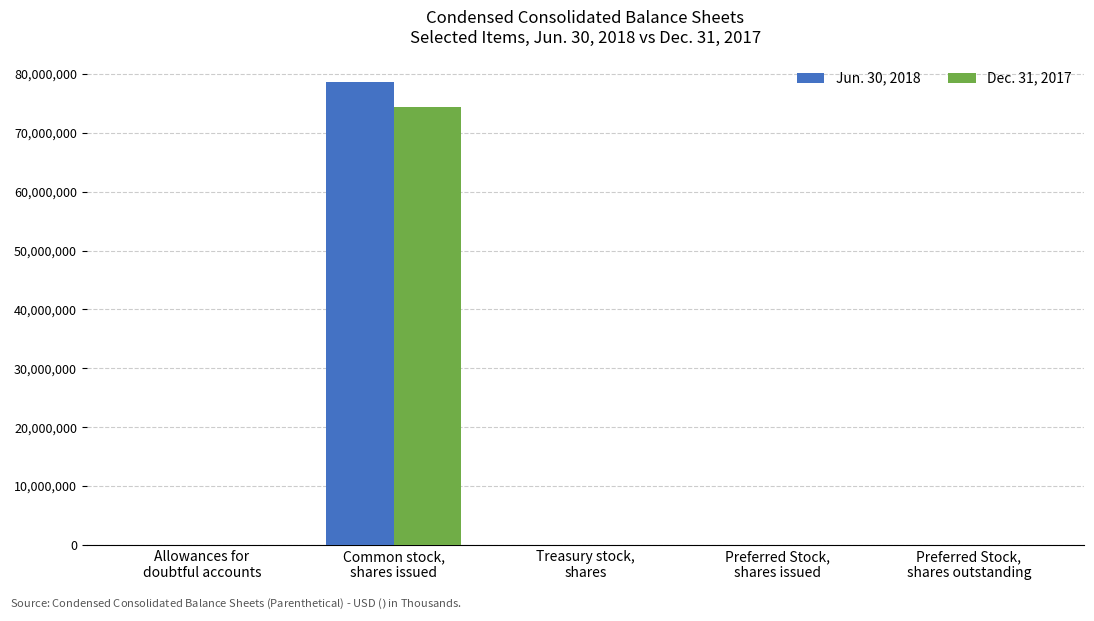

What are all the series names shown in the legend?

Jun. 30, 2018, Dec. 31, 2017